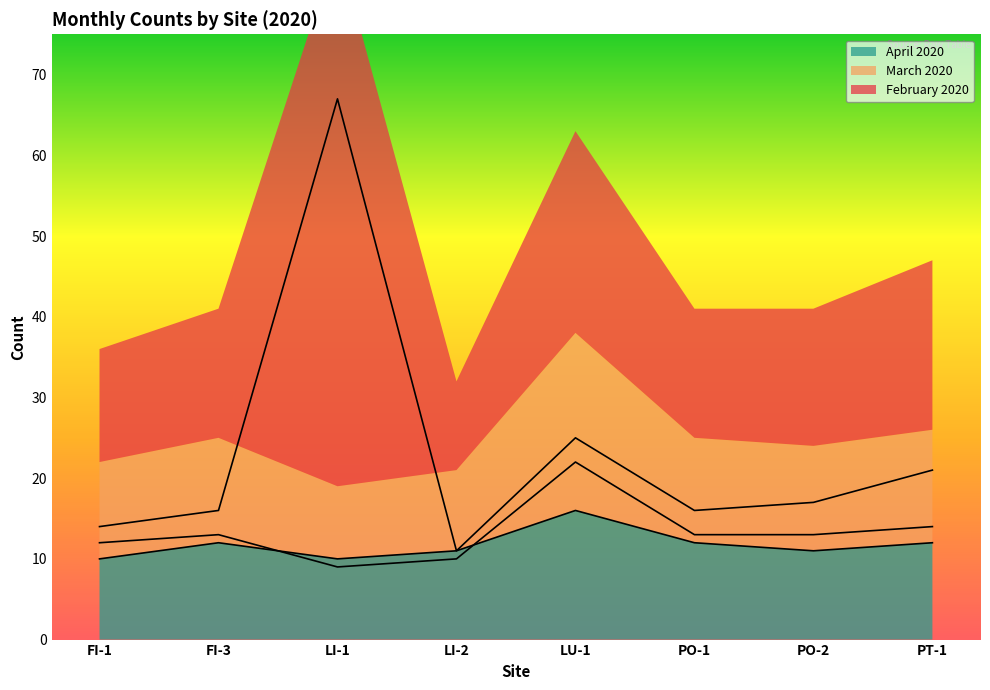

True or false: March 2020 and February 2020 cross at least once.

False